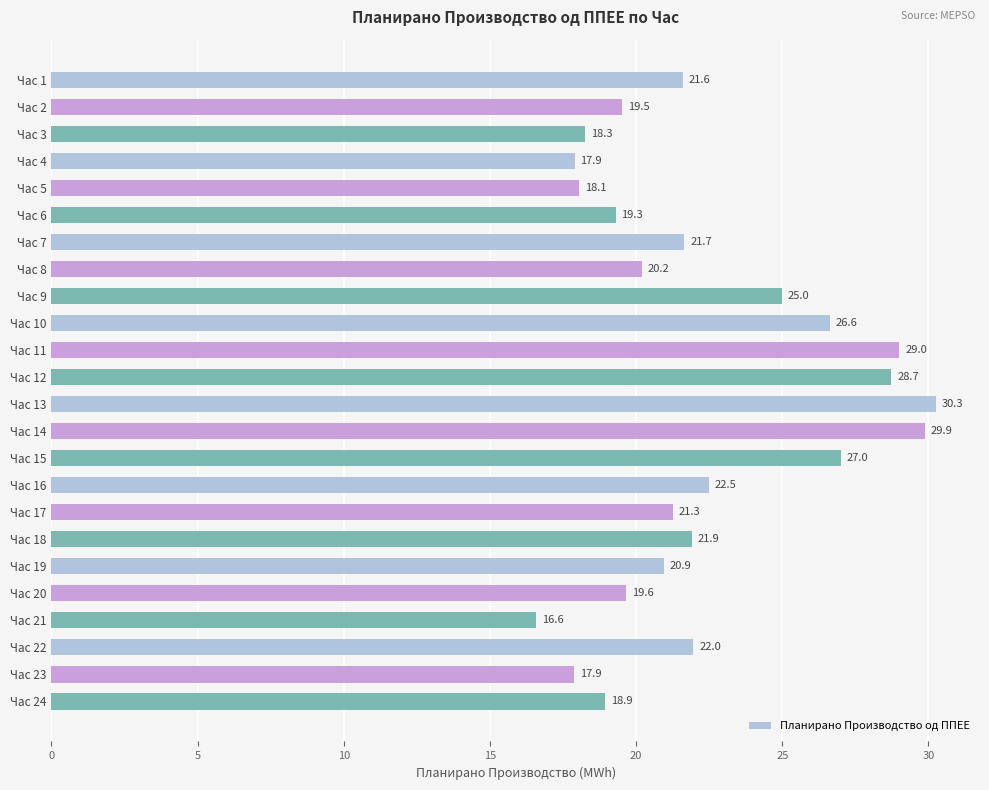

Reading top to bottom, extract all data points from this chart.

21.6	19.5	18.3	17.9	18.1	19.3	21.7	20.2	25.0	26.6	29.0	28.7	30.3	29.9	27.0	22.5	21.3	21.9	20.9	19.6	16.6	22.0	17.9	18.9